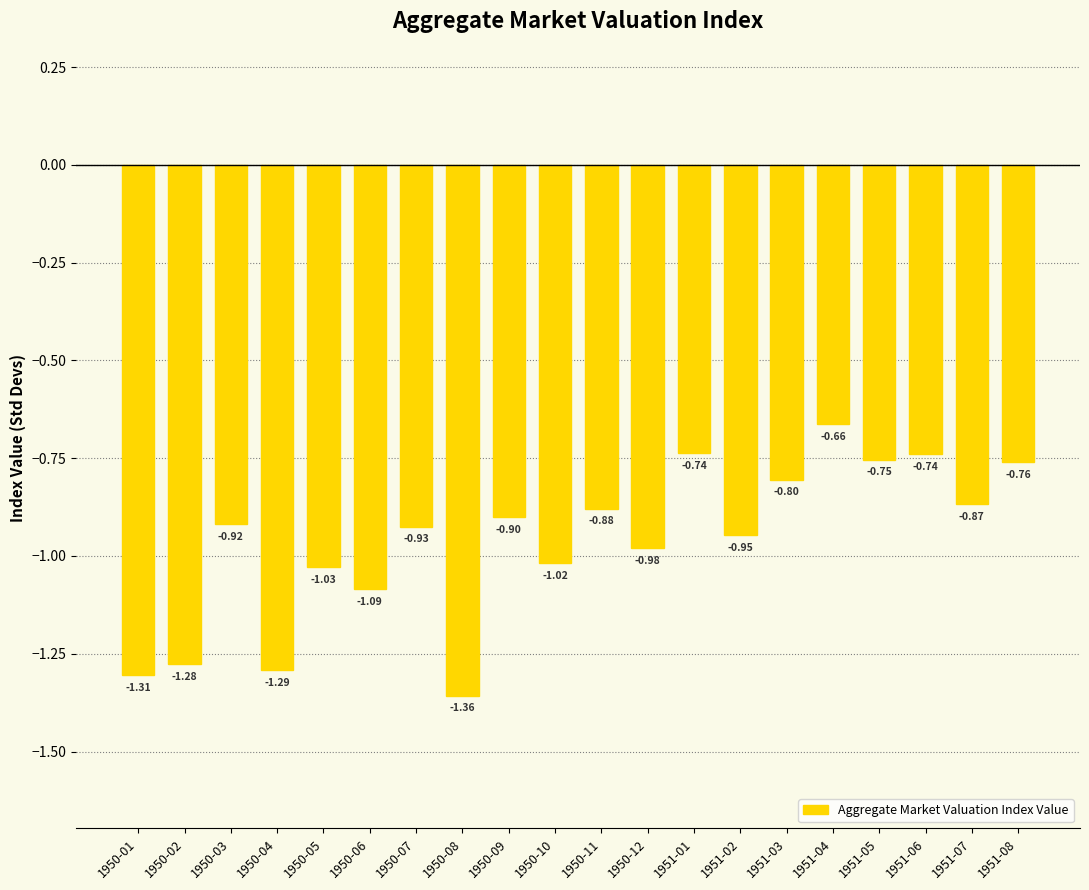

What is the difference between the values at 1950-01 and 1950-11?

0.4